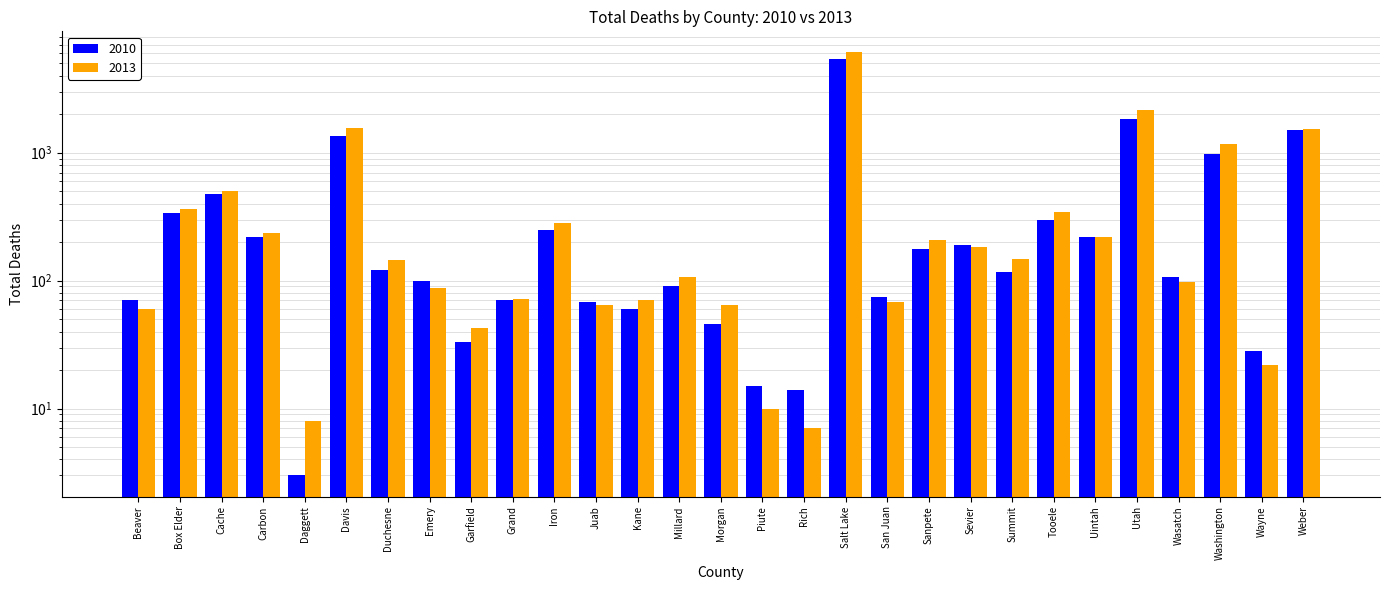

At which category does the chart reach its minimum across all series?

Daggett